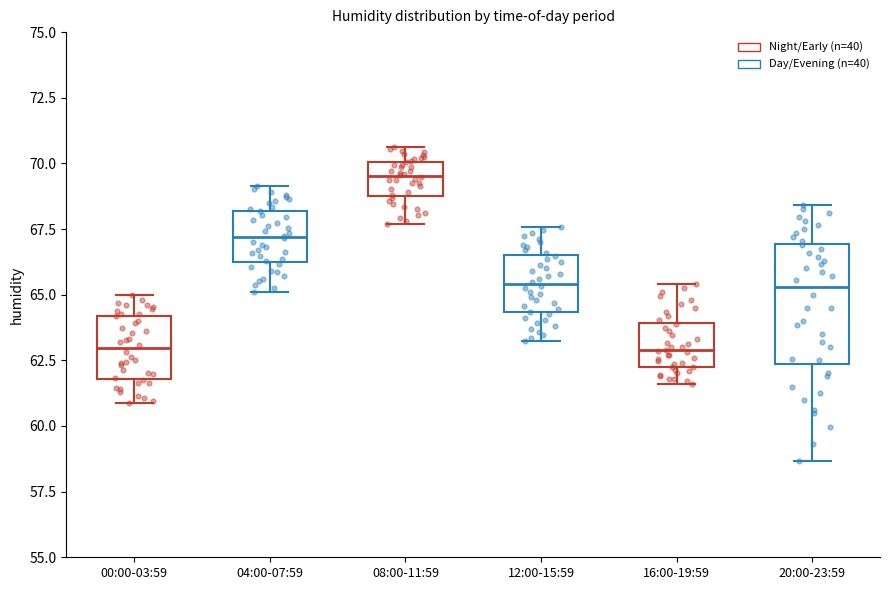

Where does the upper whisker of the box for 08:00-11:59 end on the y-axis? The values are not printed on the chart, so give them approximately, as read against the axis.

70.5